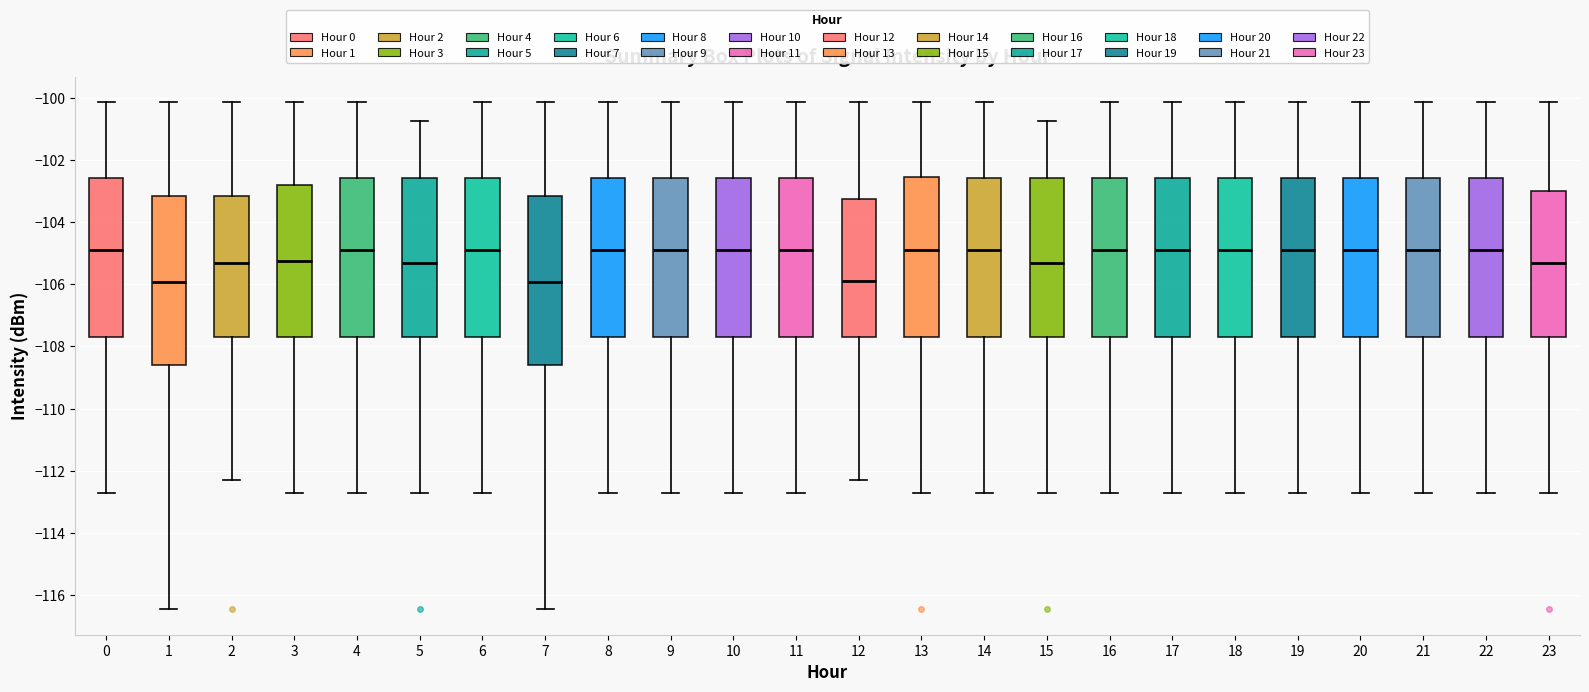

Where is the lower edge of the box at x = 1 on the y-axis? The values are not printed on the chart, so give them approximately, as read against the axis.

-108.6